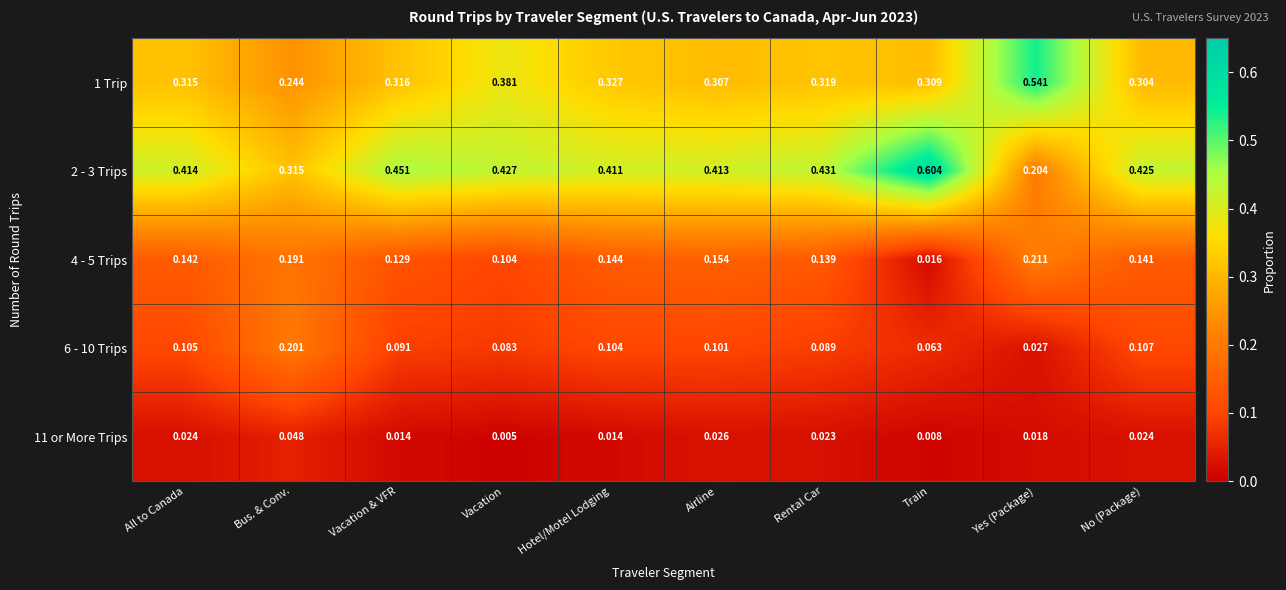

Is the value of 1 Trip at No (Package) greater than the value of 11 or More Trips at Vacation?

Yes